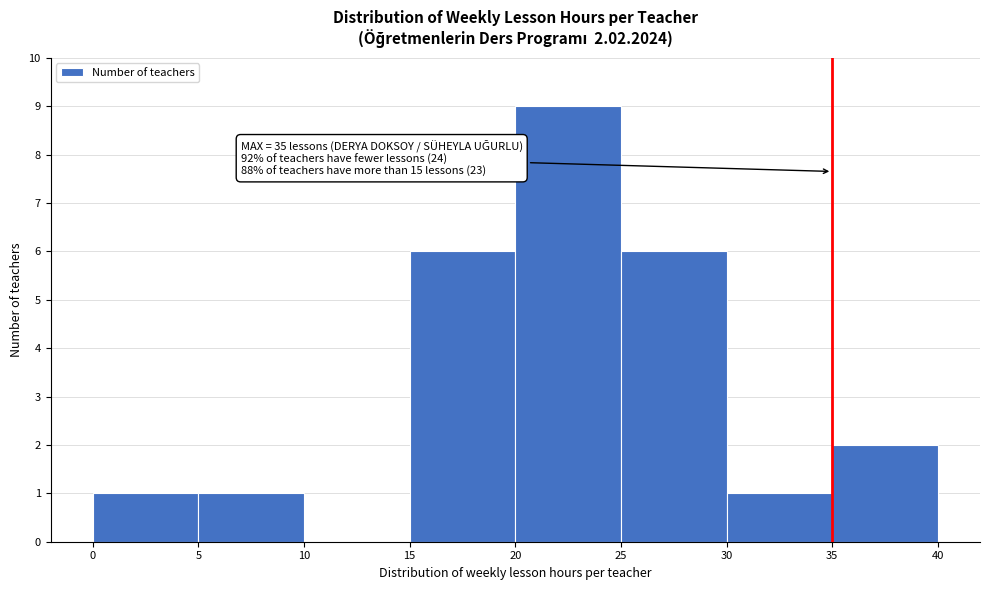

Over which range of the x-axis is the bar tallest?

20 to 25